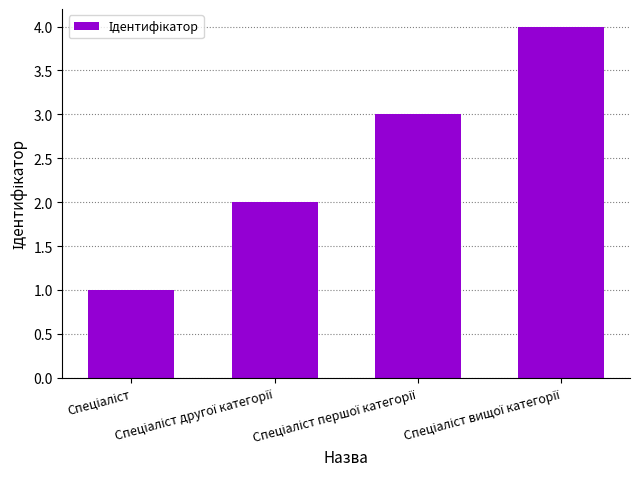

What is the greatest value displayed?

4